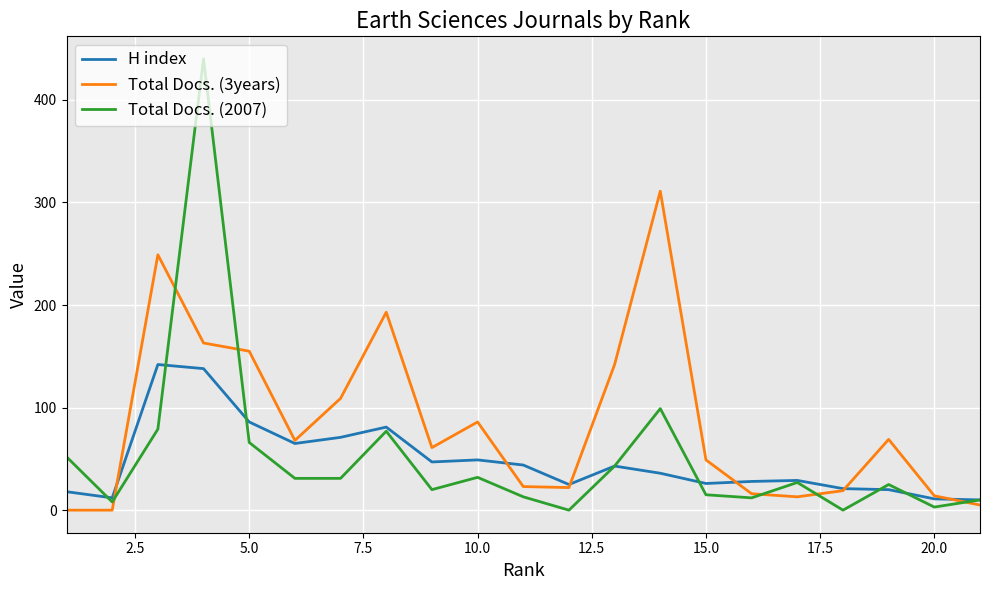

How many lines are shown in the chart?

3